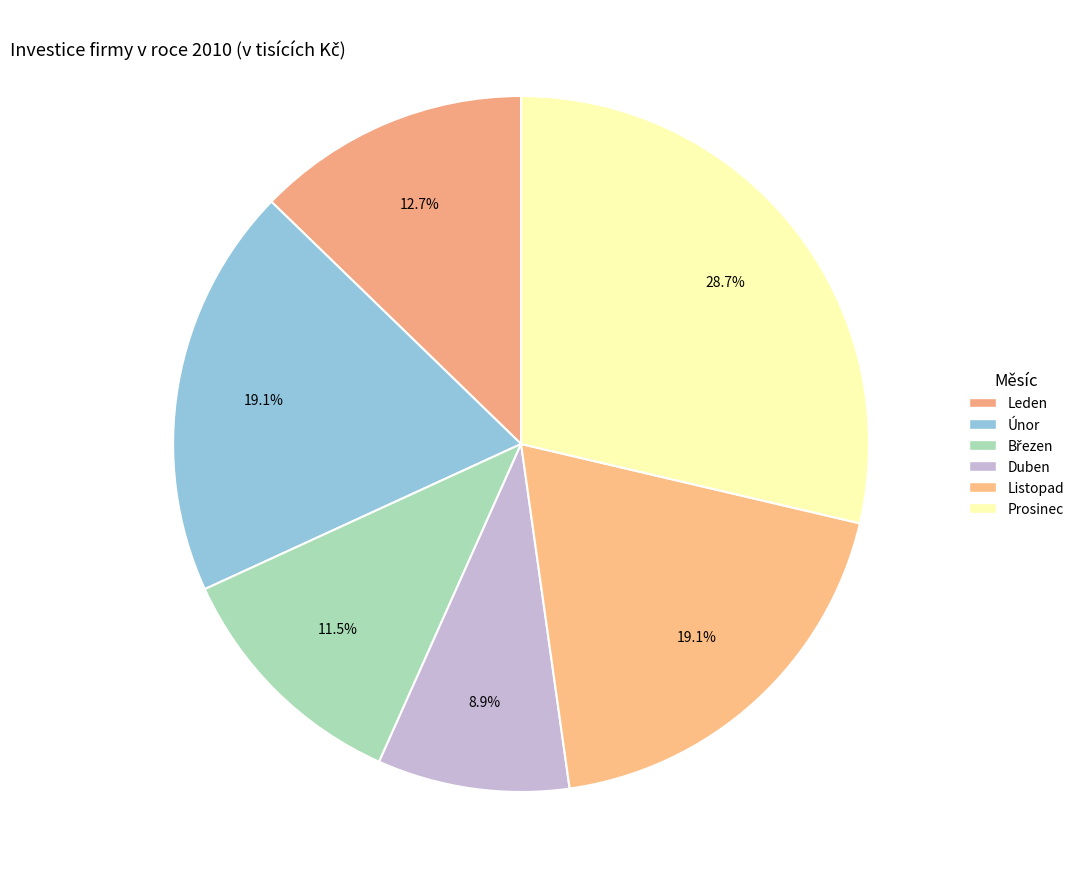

Is Leden the majority of the pie?

No